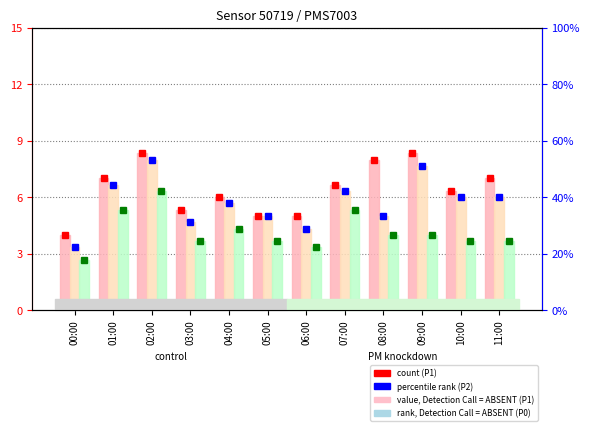

Reading left to right, list all the values displayed in this chart.

P1: 00:00=4.0	01:00=7.0	02:00=8.3	03:00=5.3	04:00=6.0	05:00=5.0	06:00=5.0	07:00=6.7	08:00=8.0	09:00=8.3	10:00=6.3	11:00=7.0
P2: 00:00=3.3	01:00=6.7	02:00=8.0	03:00=4.7	04:00=5.7	05:00=5.0	06:00=4.3	07:00=6.3	08:00=5.0	09:00=7.7	10:00=6.0	11:00=6.0
P0: 00:00=2.7	01:00=5.3	02:00=6.3	03:00=3.7	04:00=4.3	05:00=3.7	06:00=3.3	07:00=5.3	08:00=4.0	09:00=4.0	10:00=3.7	11:00=3.7